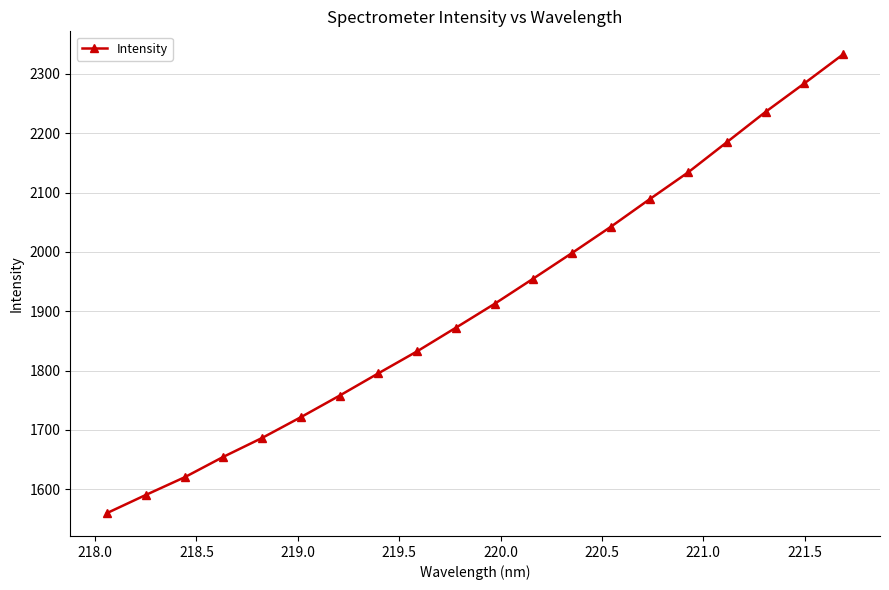

How many series are shown in this chart?

1